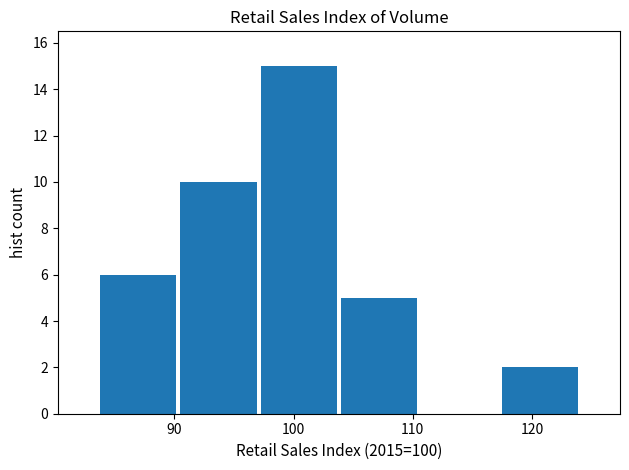

Over which range of the x-axis is the bar tallest?

97 to 104